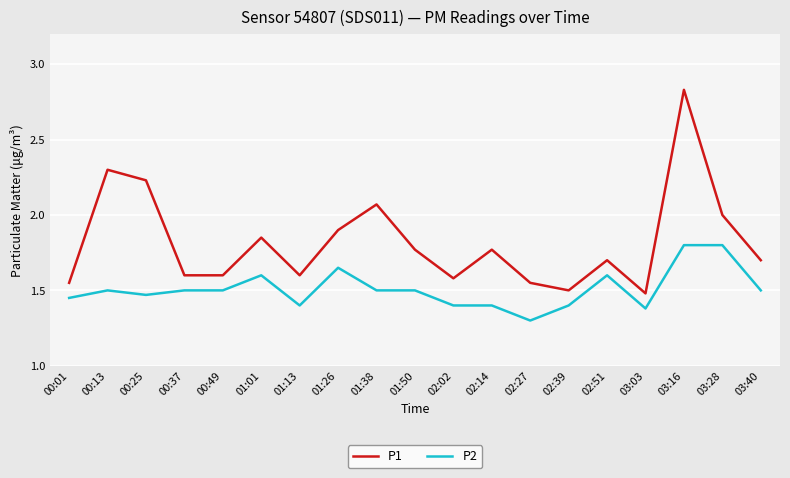

What is the total value across all series at 00:37?

3.1